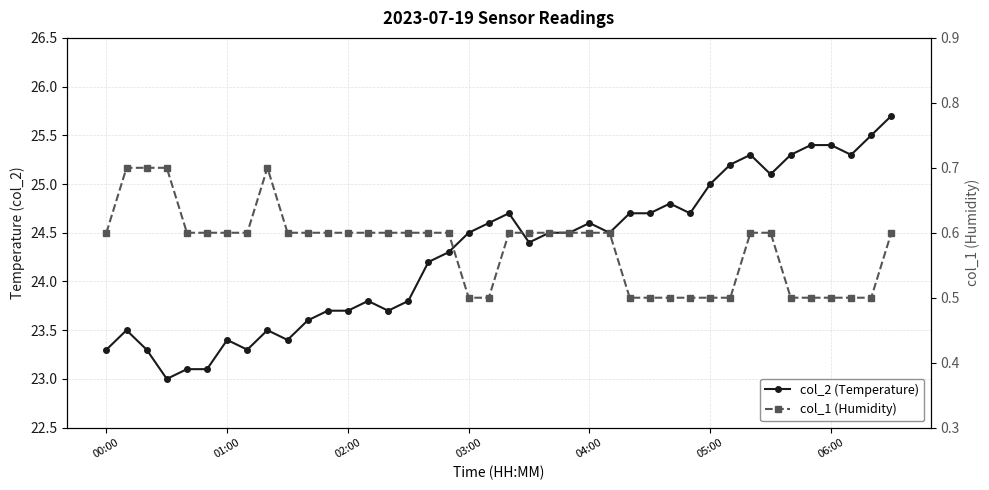

What is the difference between the maximum and minimum values in the col_2 (Temperature) series?

2.7